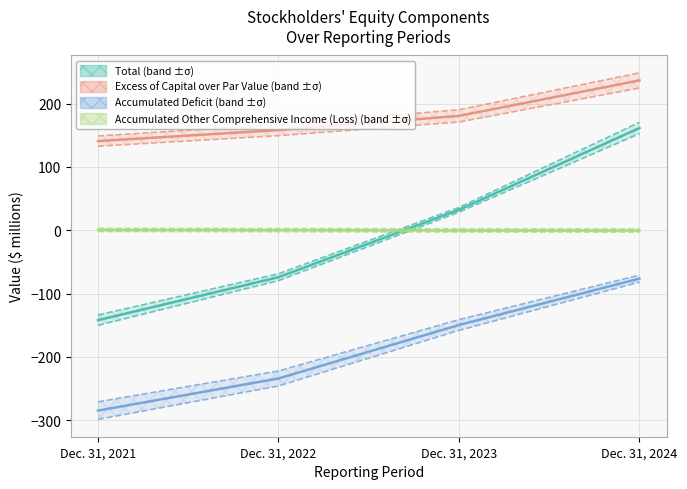

How many distinct data groups are displayed?

4